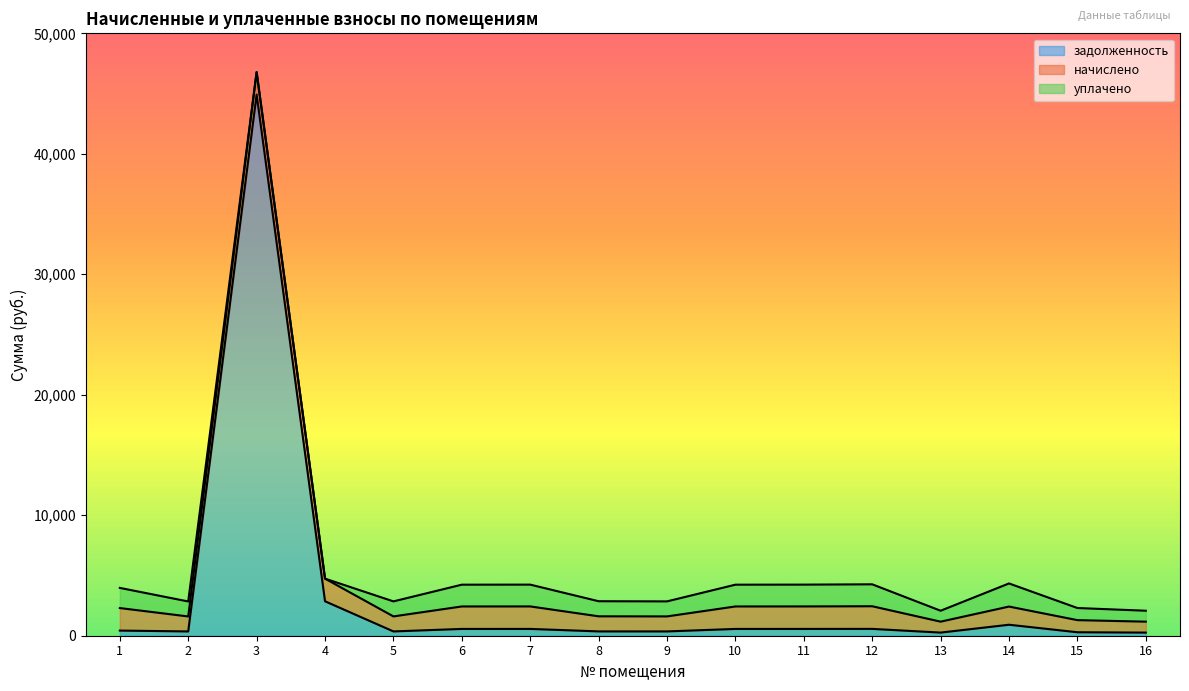

Does the chart display data point markers on the line(s)?

No